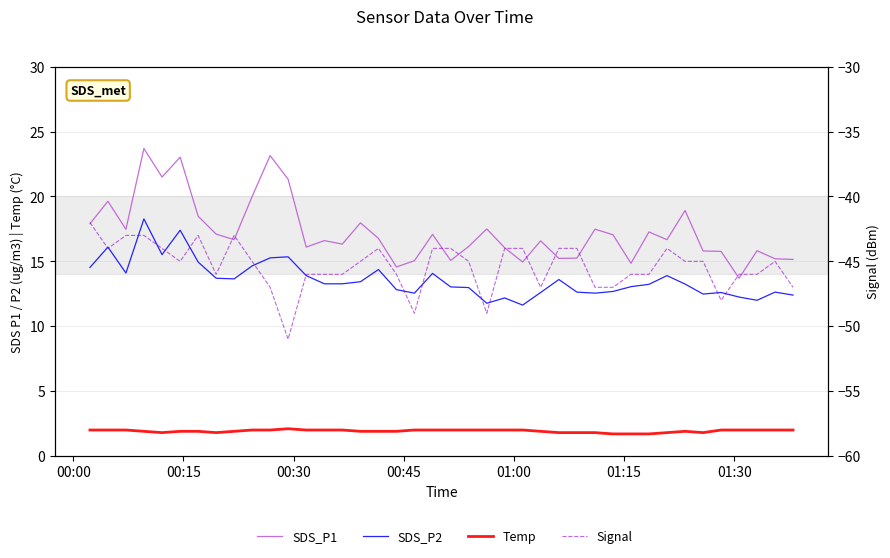

True or false: SDS_P1 and SDS_P2 cross at least once.

False